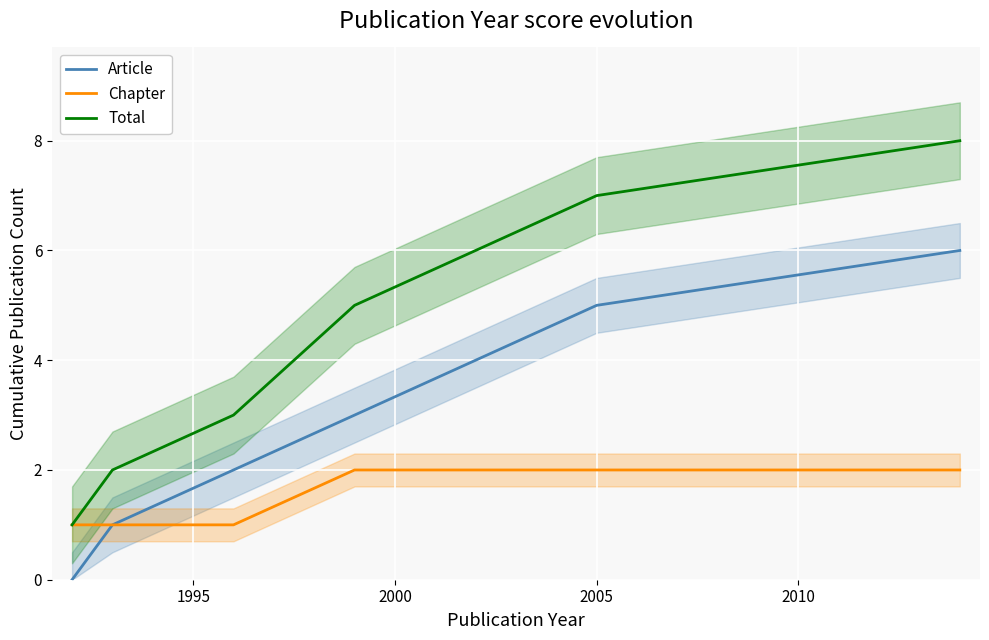

True or false: Total and Article intersect in this chart.

False